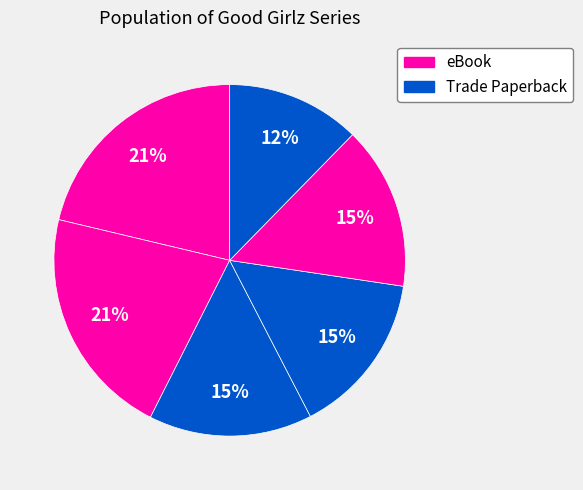

How many slices are in this pie chart?

6